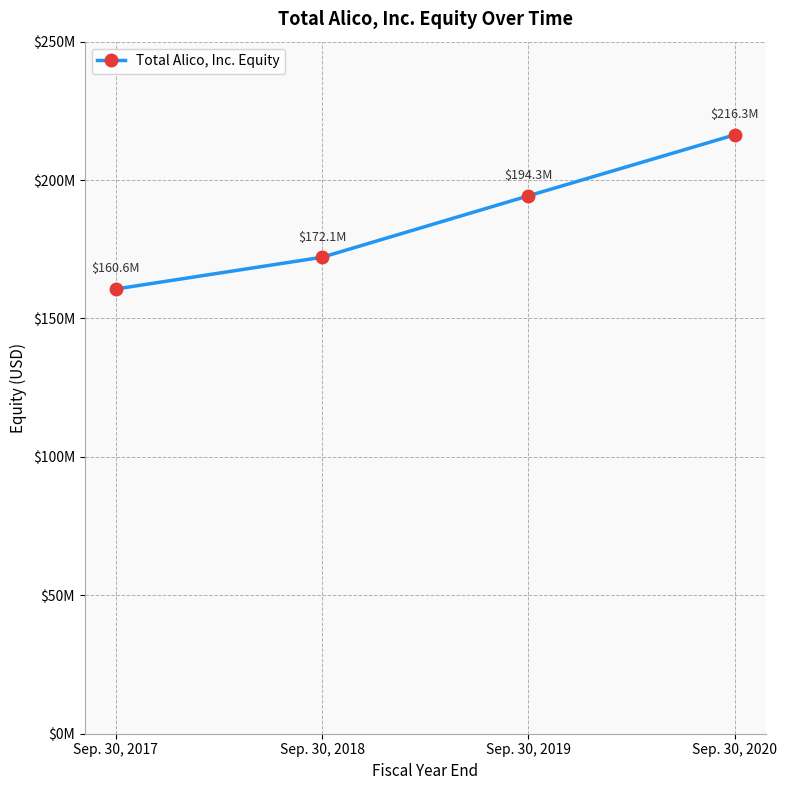

Which category has the lowest value across all series?

Sep. 30, 2017